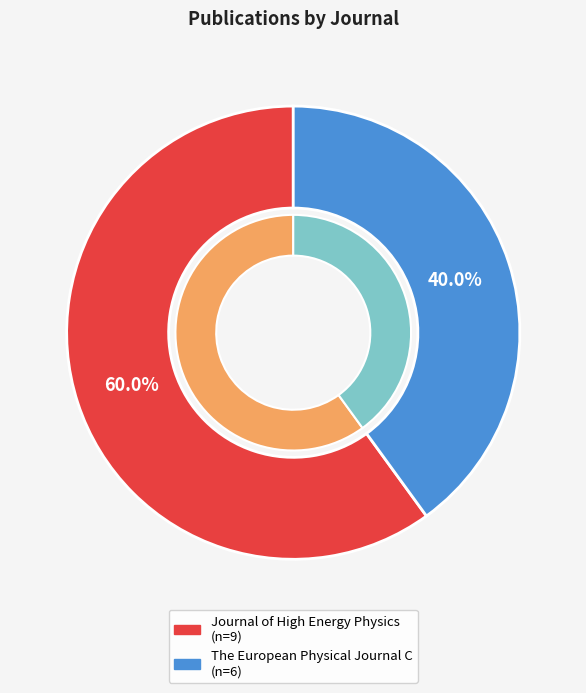

Rank the categories by value from highest to lowest.

Journal of High Energy Physics, The European Physical Journal C